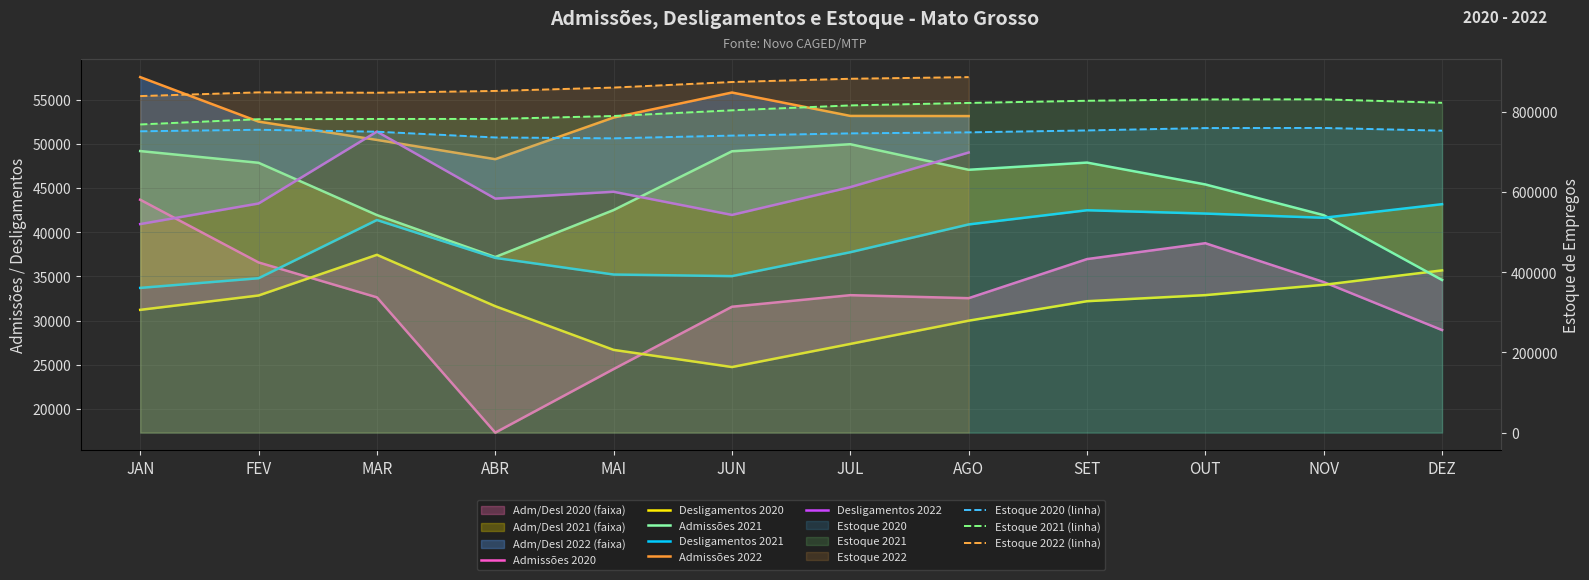

Which series has the widest spread of values?

Admissões 2020